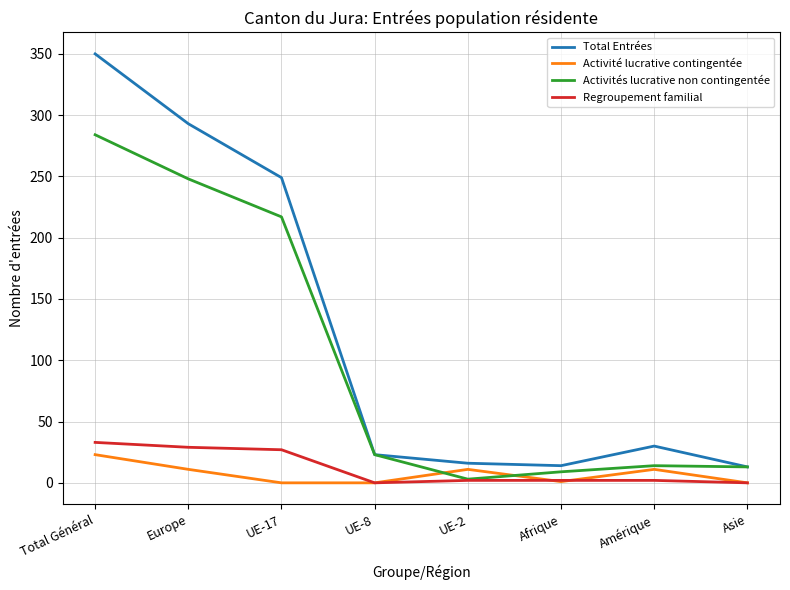

Which label corresponds to the largest value in the chart?

Total Général